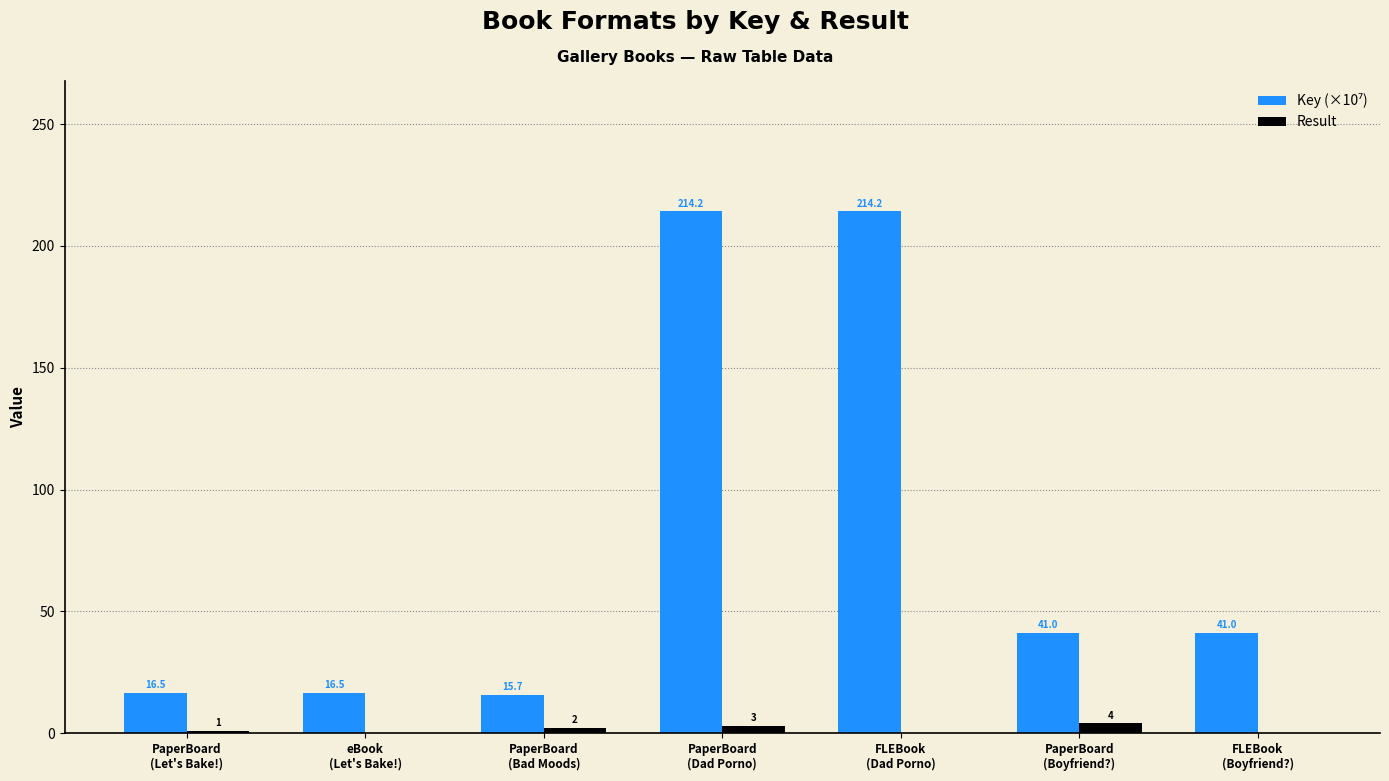

What is the sum of all Result values?

10.0